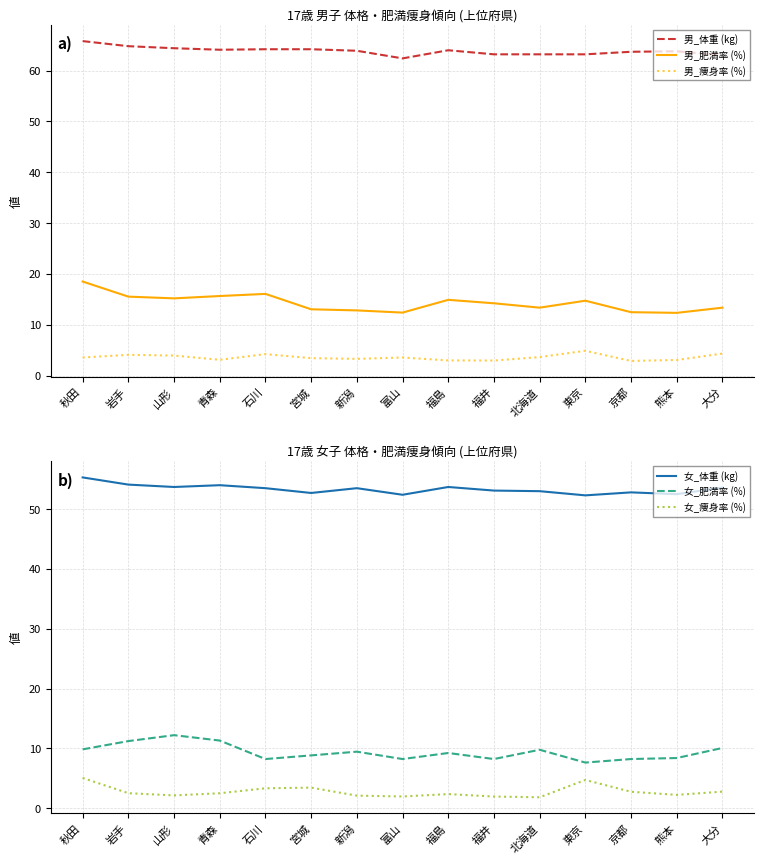

Where is the first local maximum for 男_体重 (kg)?

福島